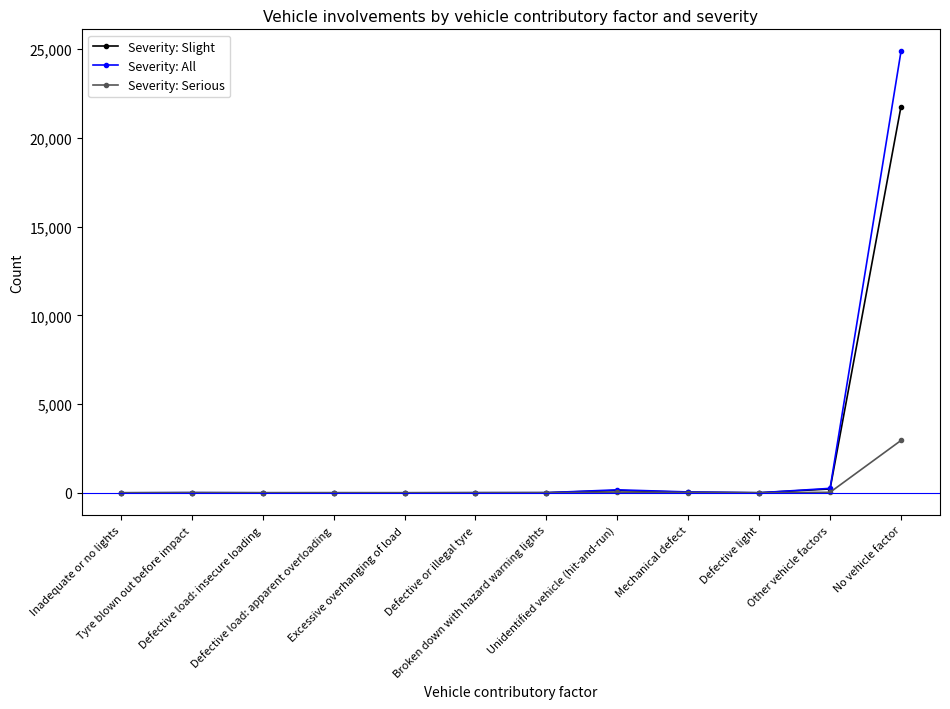

At which category does the chart reach its peak across all series?

No vehicle factor